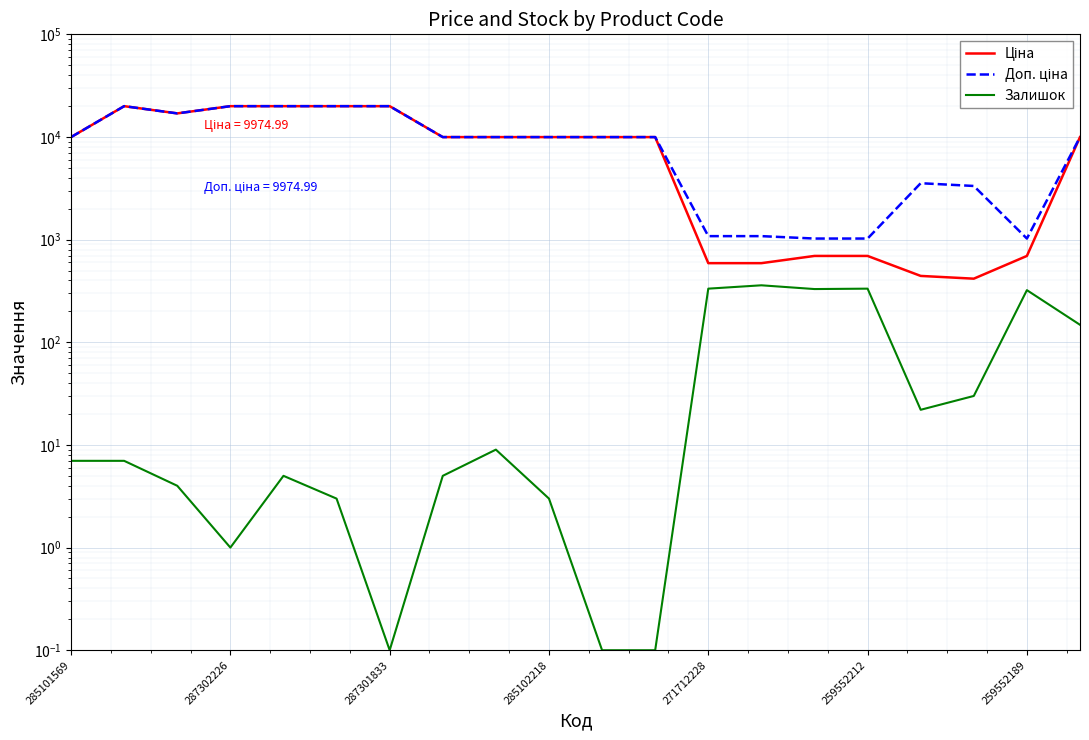

At which category does the chart reach its peak across all series?

287302226